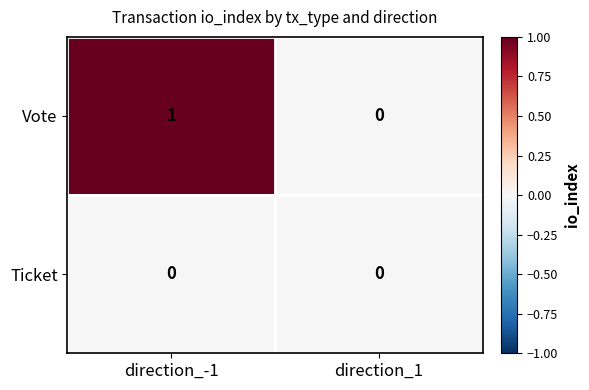

At which category is the sum across all series the highest?

direction_-1